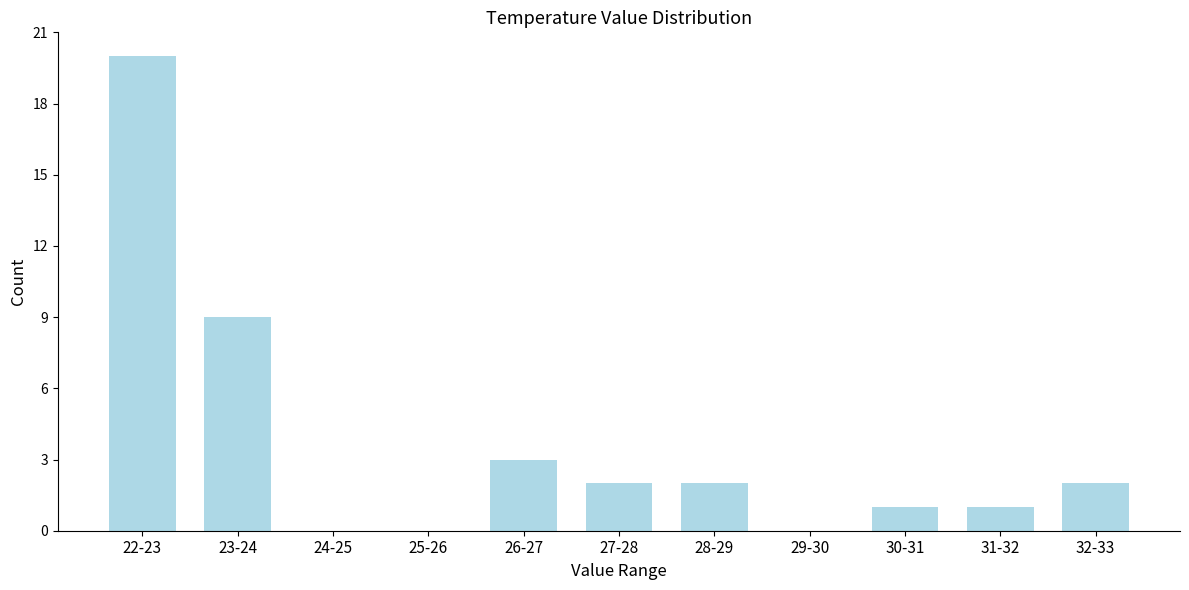

Reading left to right, extract all data points from this chart.

22-23=20	23-24=9	24-25=0	25-26=0	26-27=3	27-28=2	28-29=2	29-30=0	30-31=1	31-32=1	32-33=2